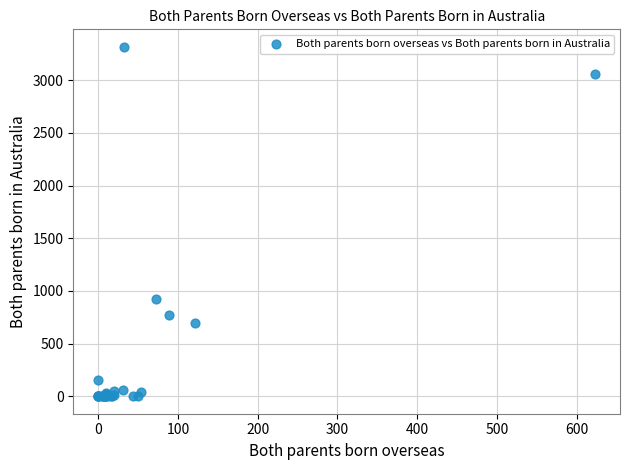

What Y value in the scatter plot is closest to 1658?

925